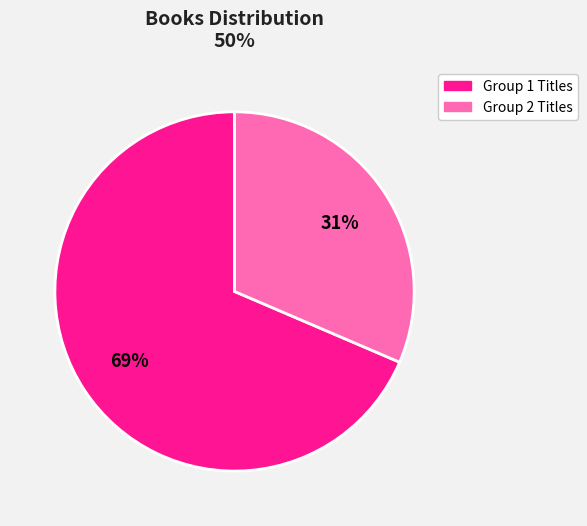

Is there a majority slice in this chart?

Yes